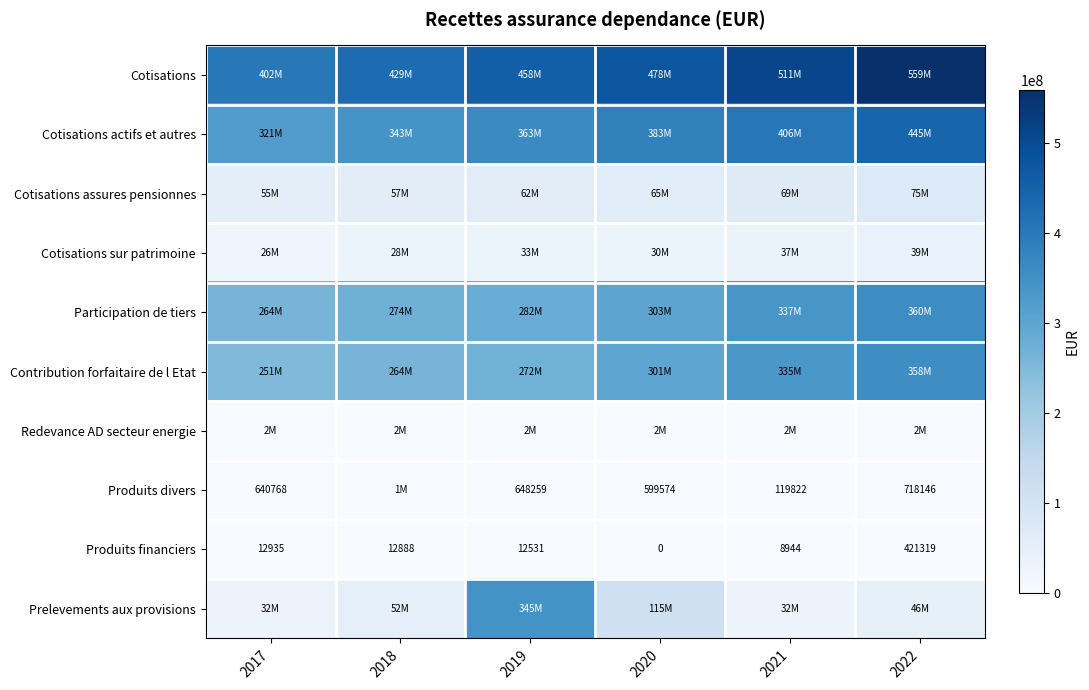

Where is Produits divers nearest to the value 562207?

2020